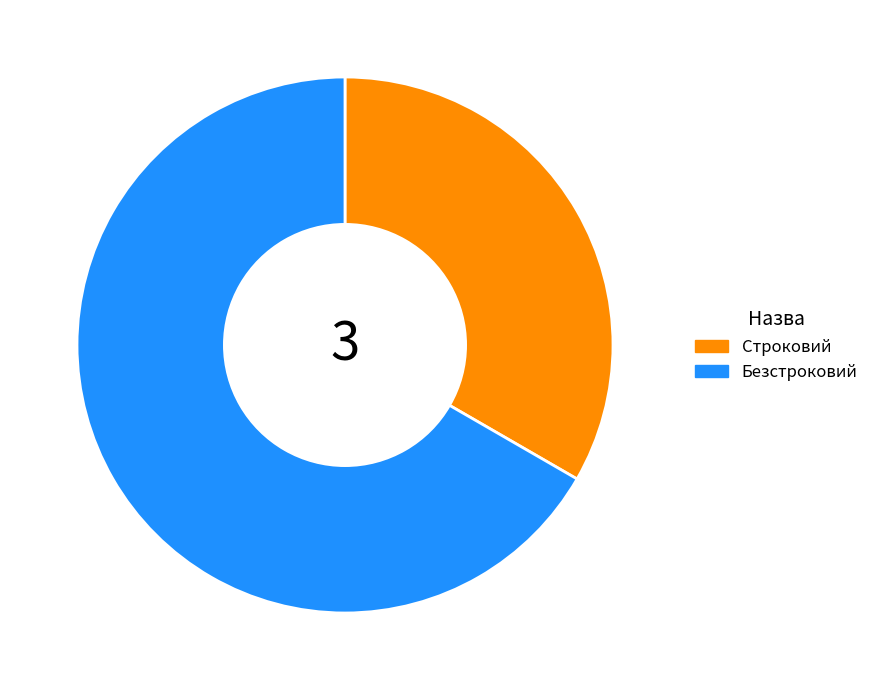

Approximately how many times larger is the value at Безстроковий compared to Строковий?

2.0